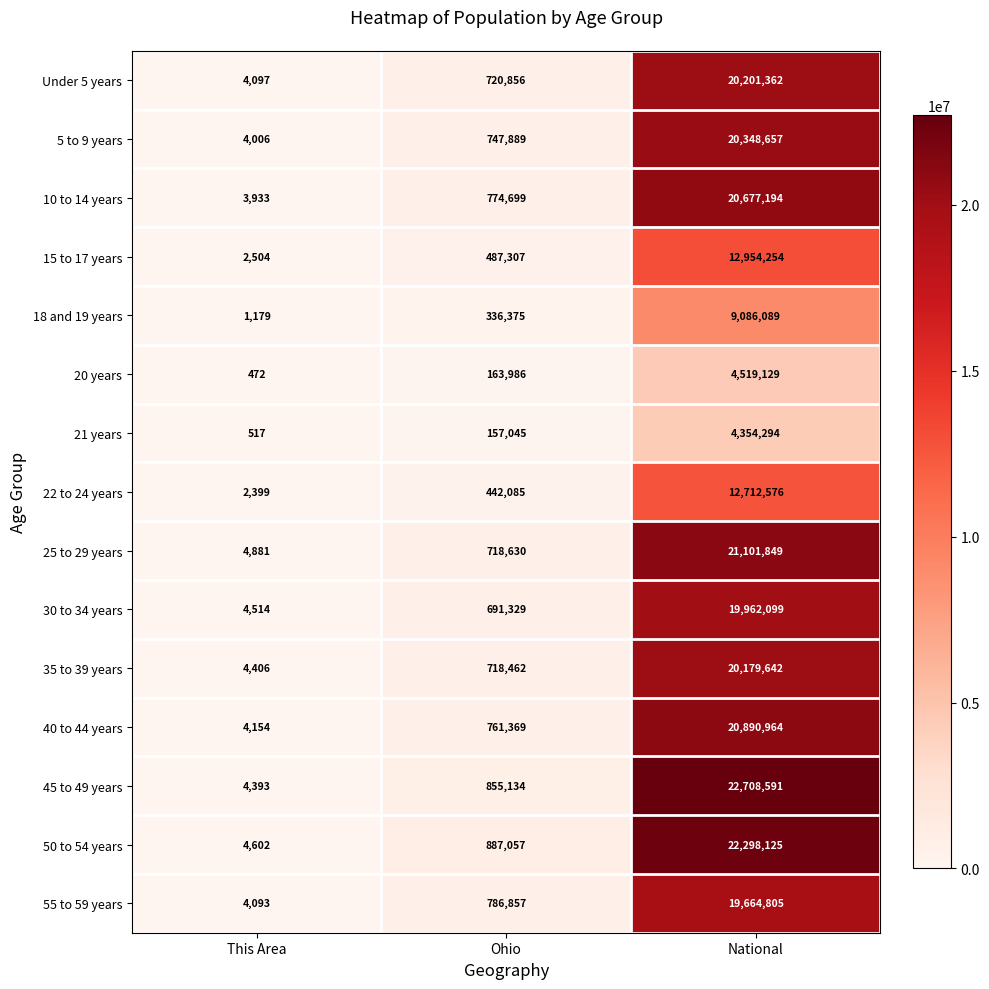

List the labels in order of 40 to 44 years value, smallest first.

This Area, Ohio, National